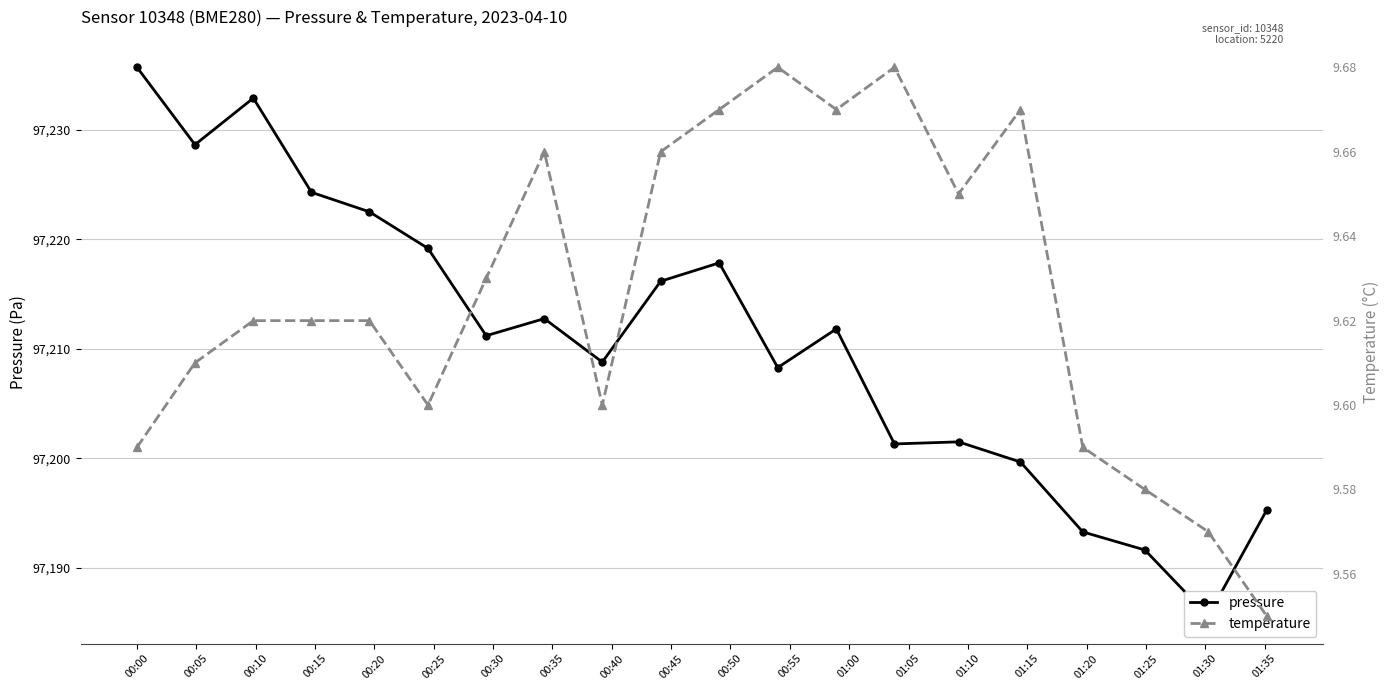

At which category does temperature reach its first local peak?

00:35